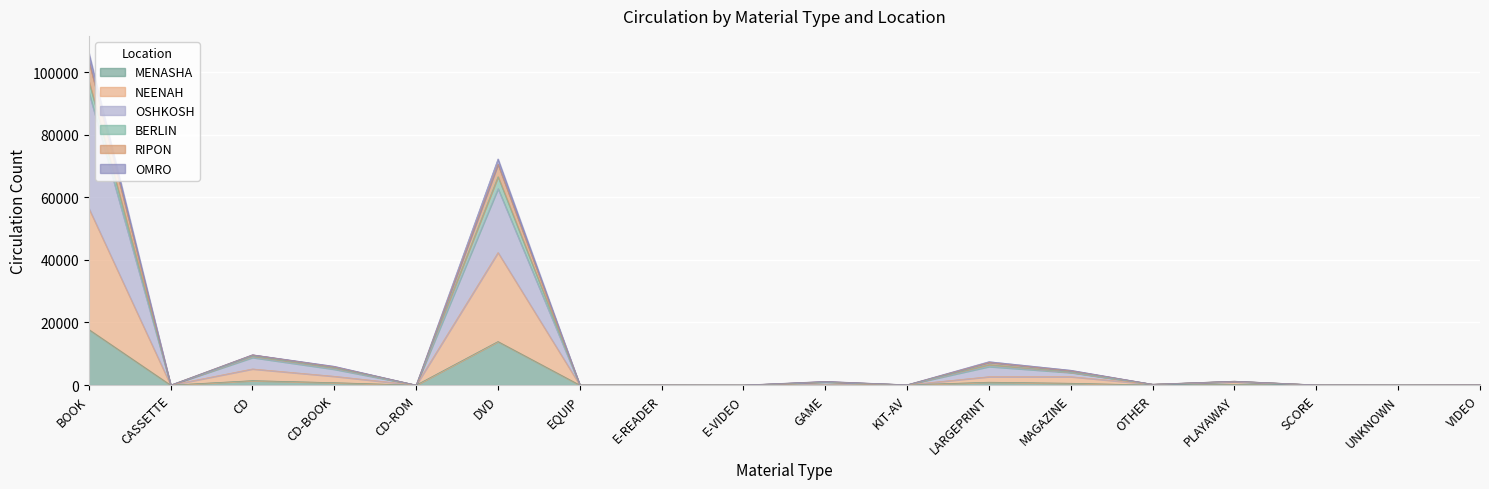

In MENASHA, how many points are lower than both neighbors (excluding endpoints)?

6